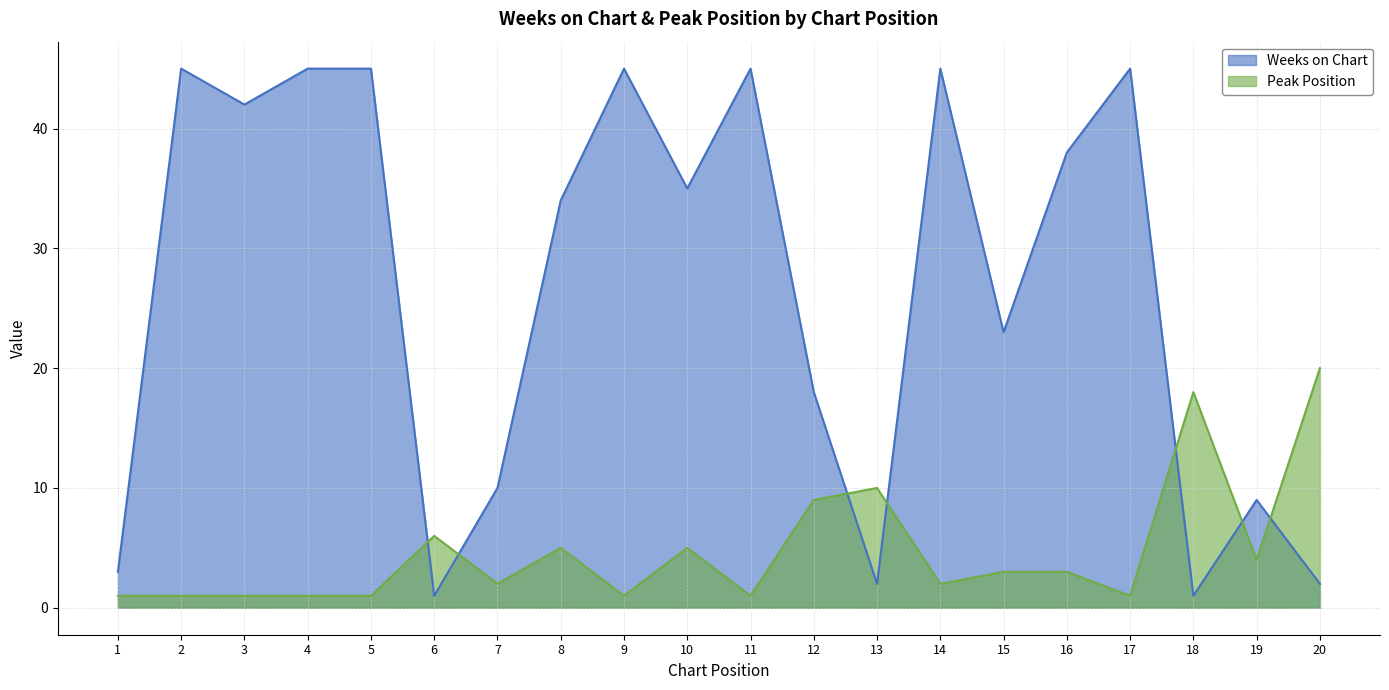

How many intersections are there between Peak Position and Weeks on Chart?

7